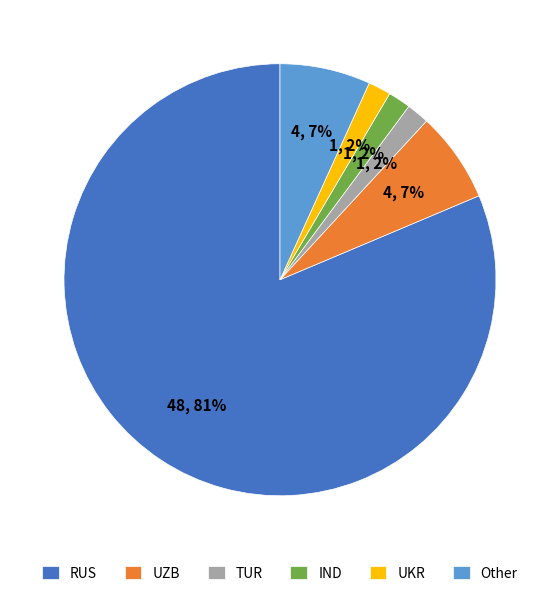

To the nearest percent, what is the average slice percentage?

17%